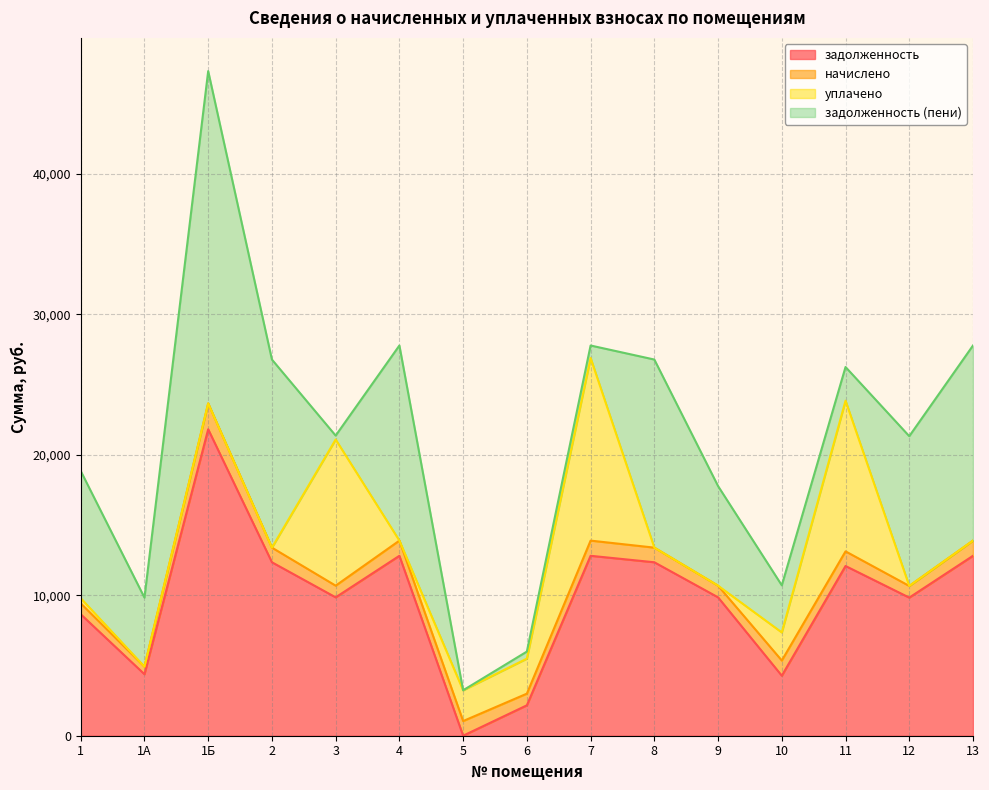

True or false: уплачено and задолженность intersect in this chart.

True